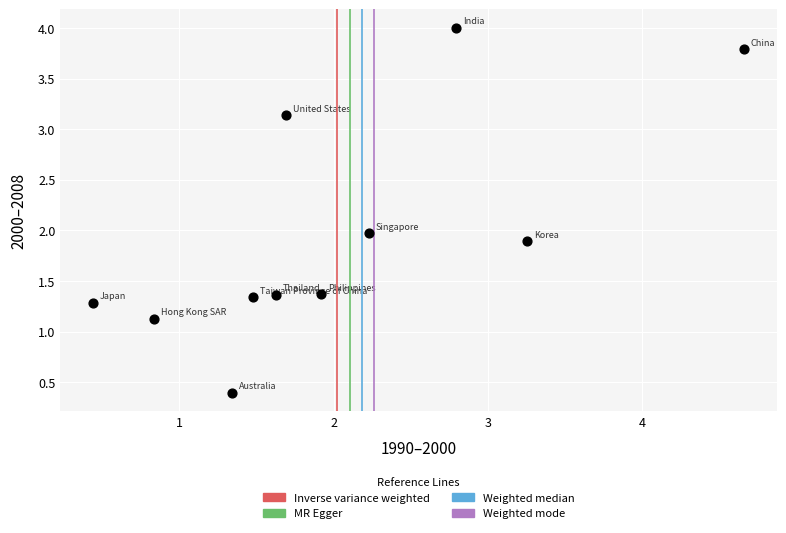

What is the average Y value?

2.0